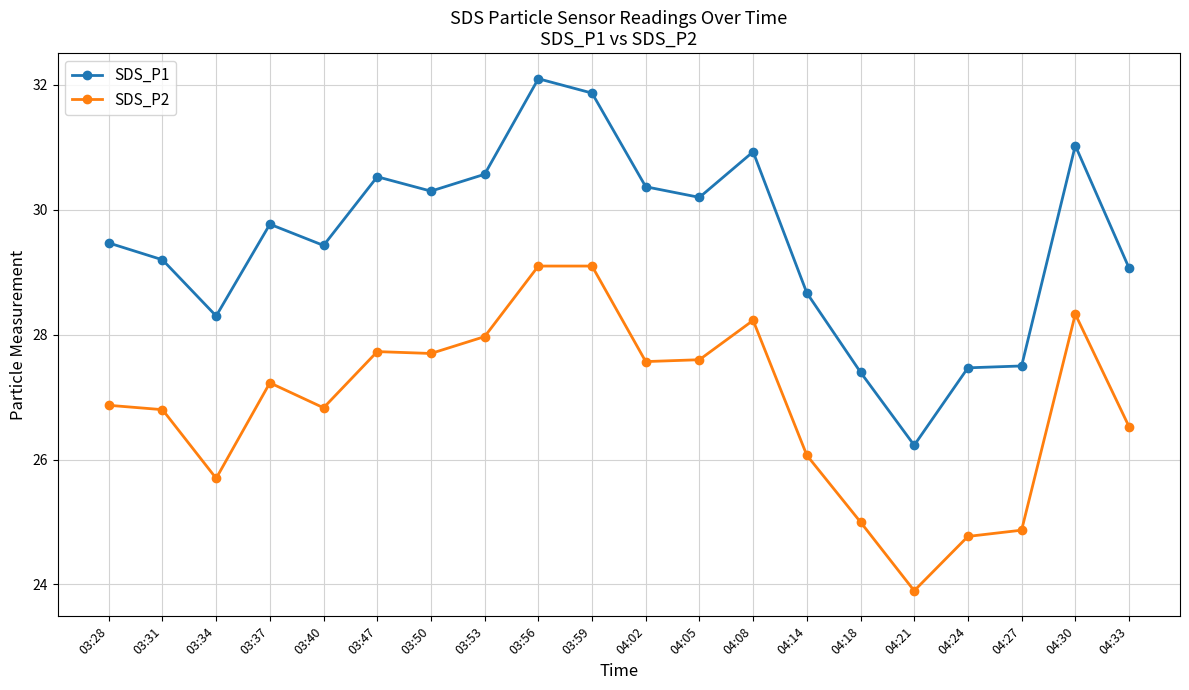

Rank the series by their average value, from lowest to highest.

SDS_P2, SDS_P1